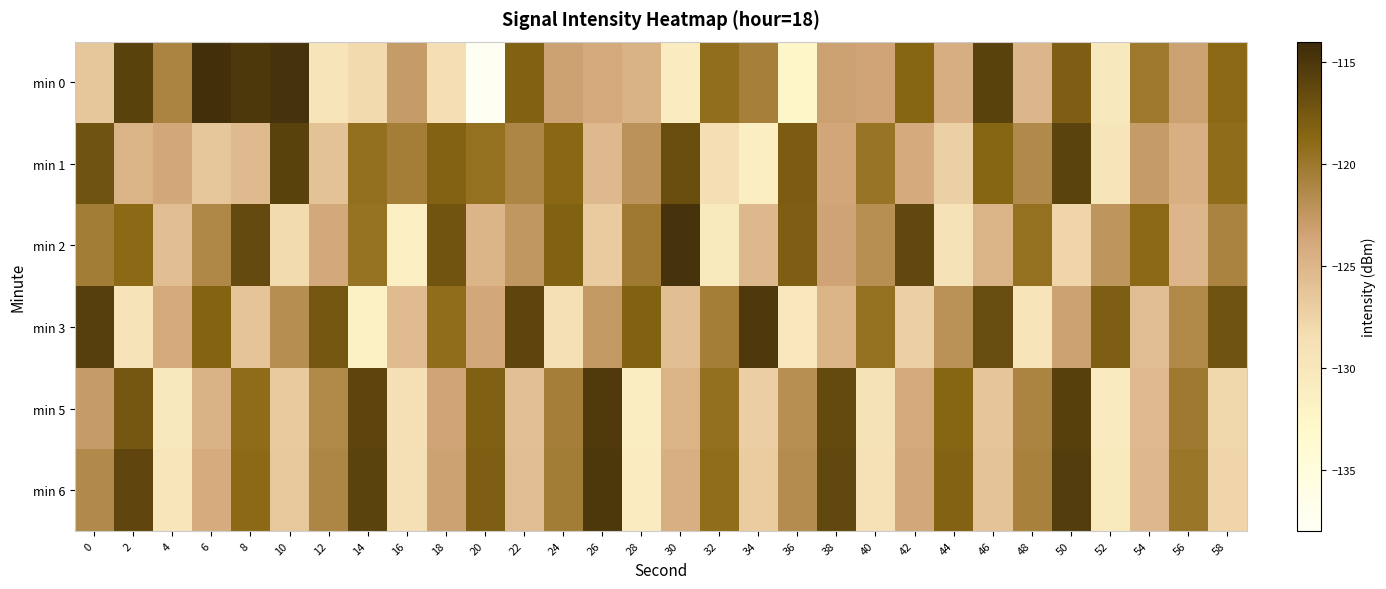

Which series has the largest range (max minus min)?

min 0